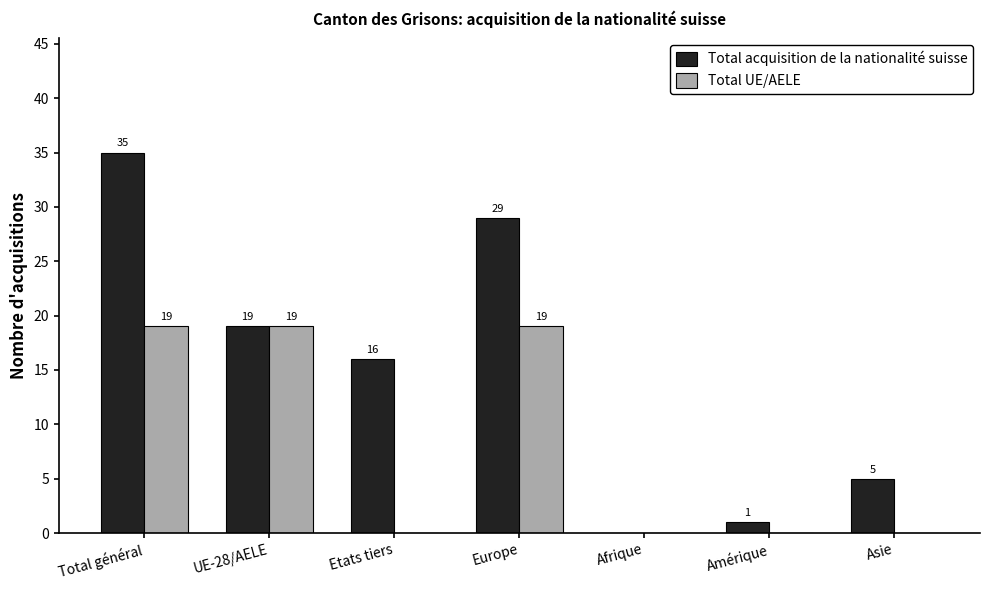

What is the spread (max minus min) of values at Etats tiers?

16